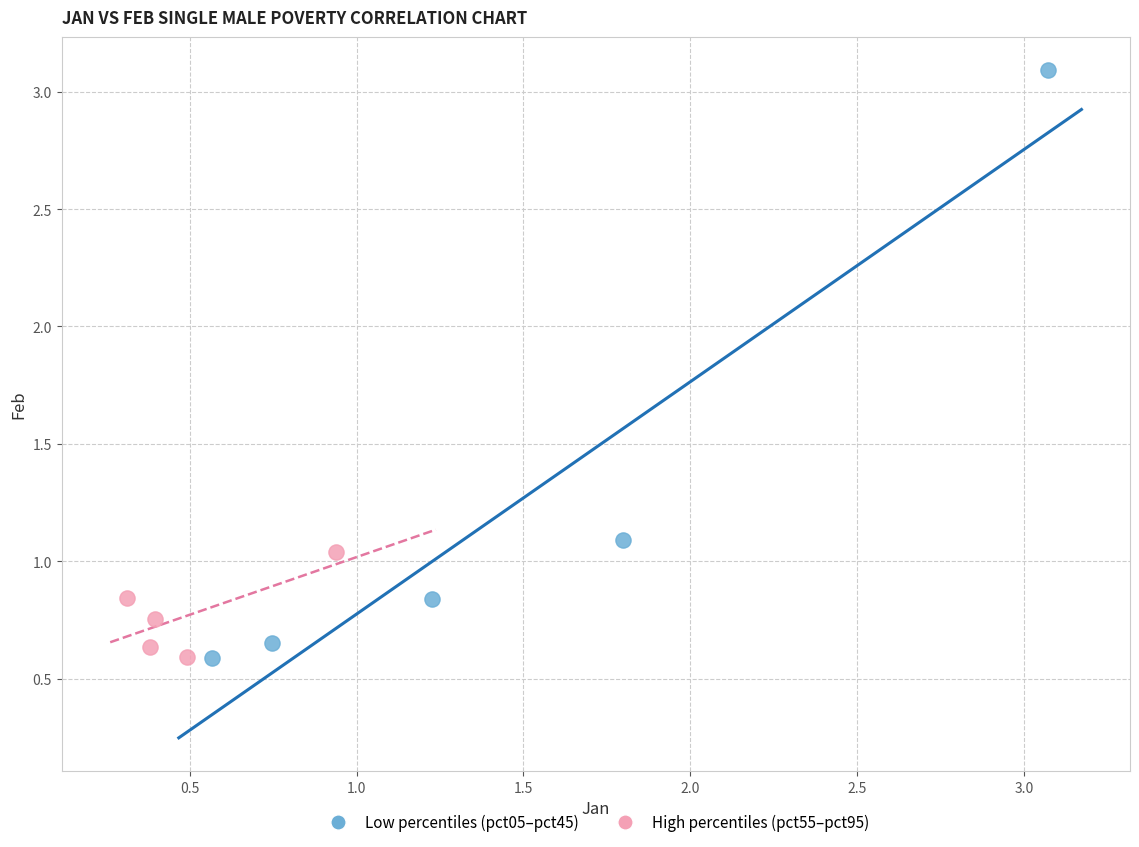

What are all the series names shown in the legend?

Low percentiles (pct05–pct45), High percentiles (pct55–pct95)